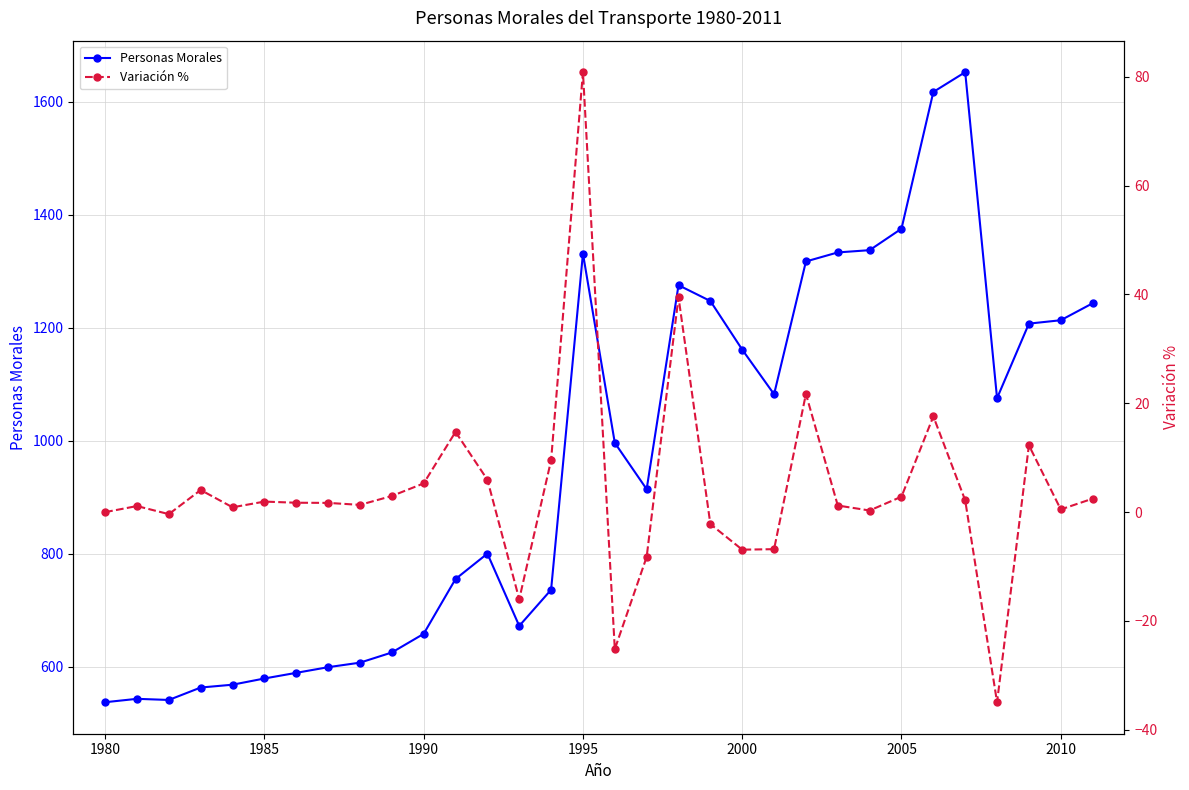

What is the value of the Personas Morales point at the 21st from the left?

1161.0